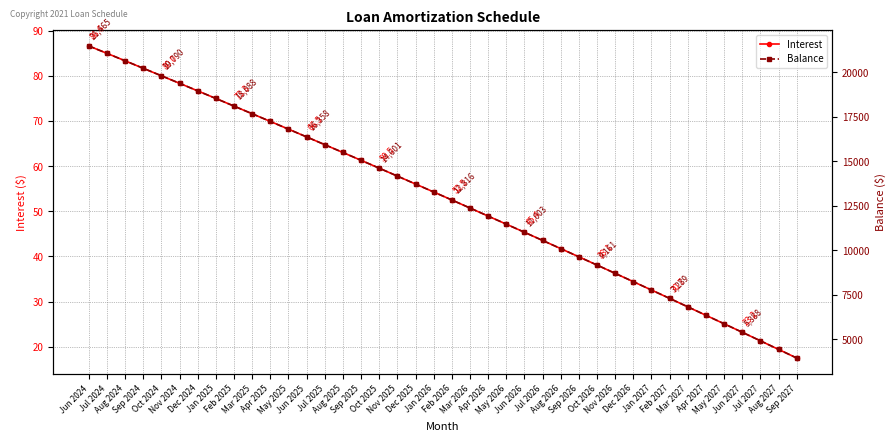

At which label does Balance first exceed 13265?

Jun 2024